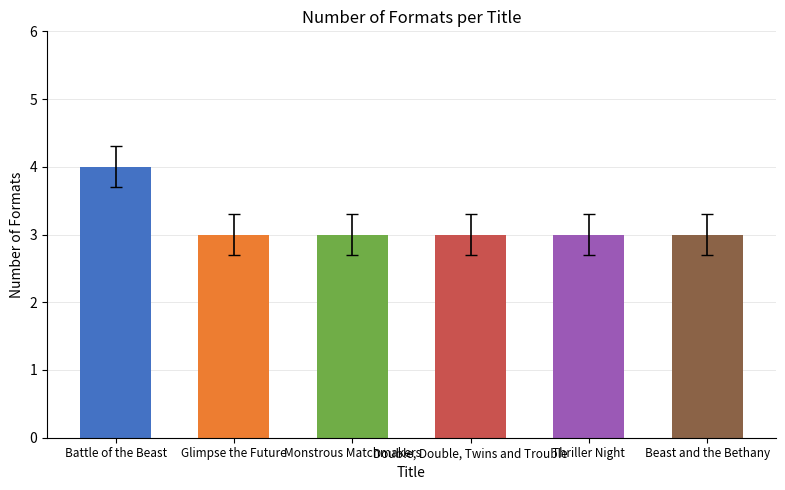

The chart shows a value of 3 at Double, Double, Twins and Trouble. True or false?

True